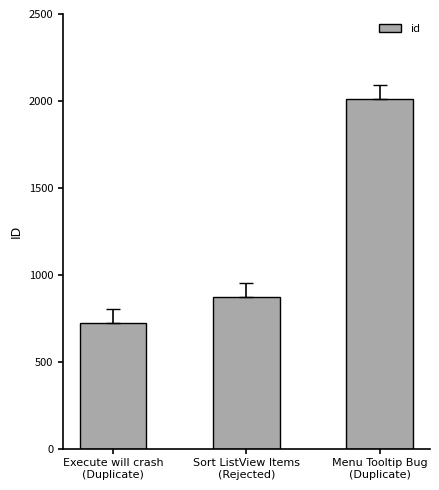

Is it true that the value at Menu Tooltip Bug
(Duplicate) is 3138?

False